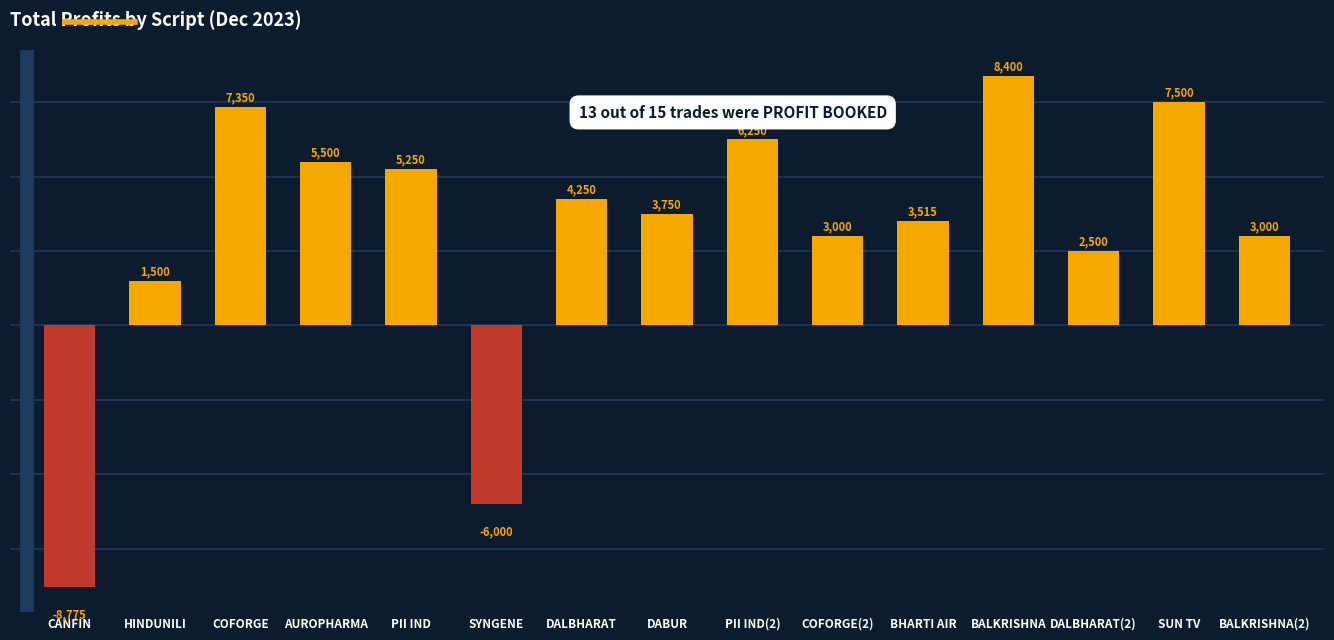

Where is the data nearest to the value -187?

HINDUNILI